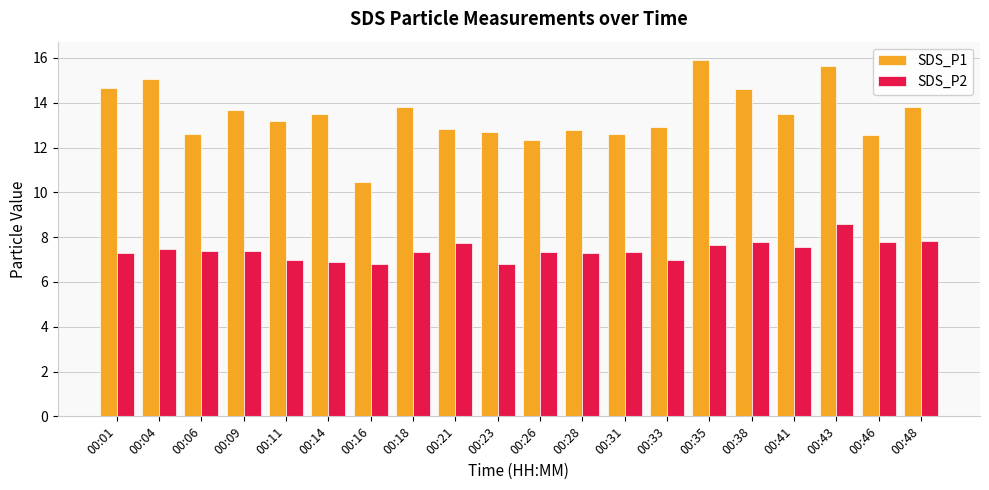

Between 00:04 and 00:21, which series saw the biggest shift?

SDS_P1